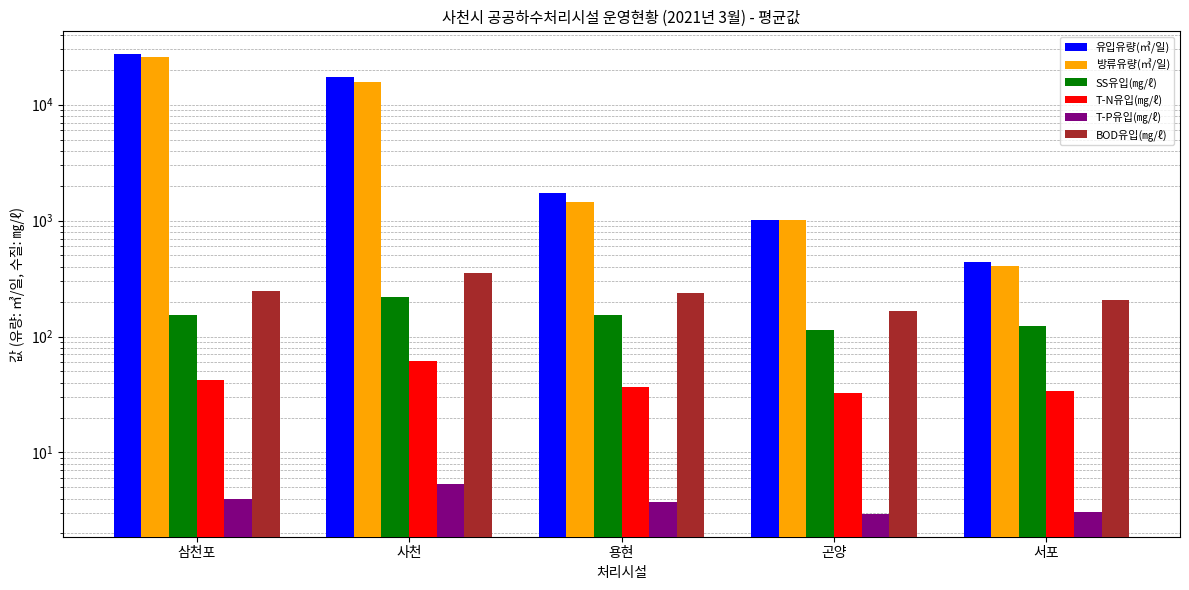

Reading left to right, extract all data points from this chart.

유입유량(㎥/일): 삼천포=27155.3	사천=17155.2	용현=1723.5	곤양=1013.5	서포=442.9
방류유량(㎥/일): 삼천포=25824.8	사천=15695.2	용현=1444.1	곤양=1014.0	서포=402.1
SS유입(㎎/ℓ): 삼천포=152.3	사천=219.8	용현=153.8	곤양=112.9	서포=123.0
T-N유입(㎎/ℓ): 삼천포=42.4	사천=61.6	용현=36.8	곤양=32.9	서포=33.7
T-P유입(㎎/ℓ): 삼천포=4.0	사천=5.3	용현=3.8	곤양=3.0	서포=3.1
BOD유입(㎎/ℓ): 삼천포=244.9	사천=351.6	용현=236.6	곤양=166.6	서포=205.8